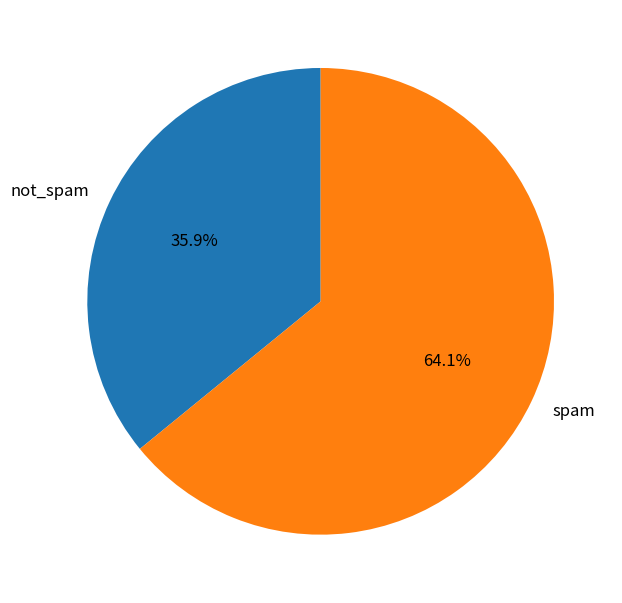

Approximately how many times larger is the value at spam compared to not_spam?

1.8